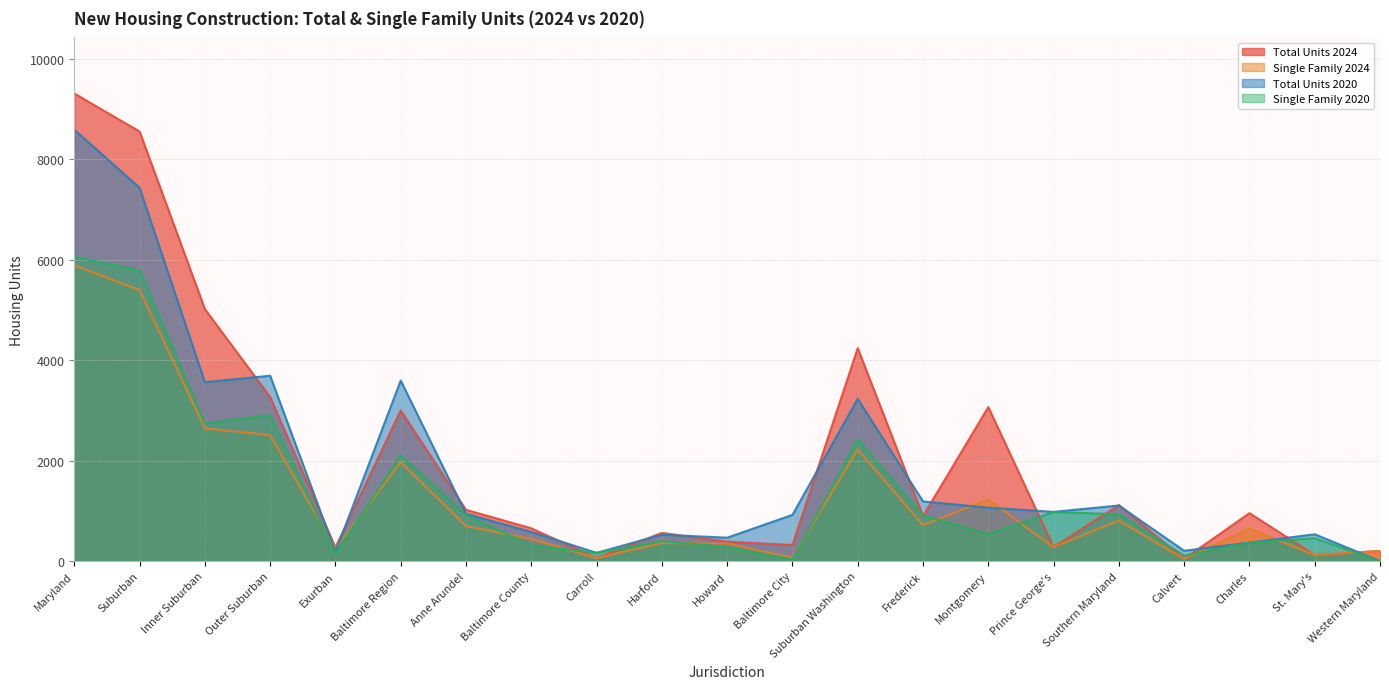

What are all the series names shown in the legend?

Total Units 2024, Single Family 2024, Total Units 2020, Single Family 2020